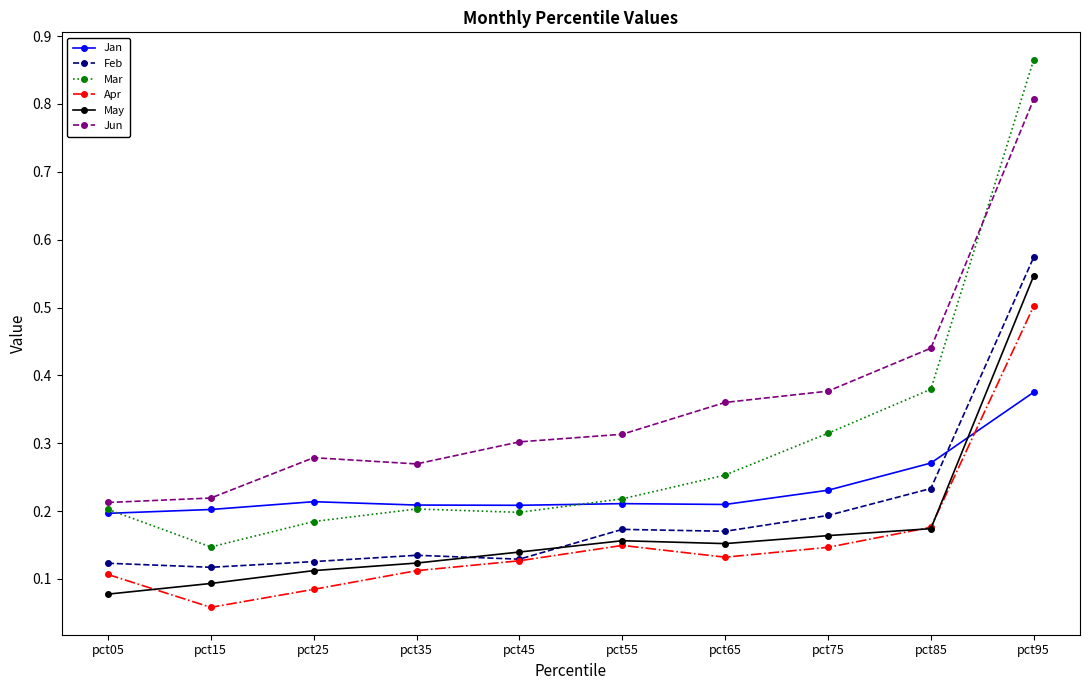

Where is the first local maximum for Jun?

pct25